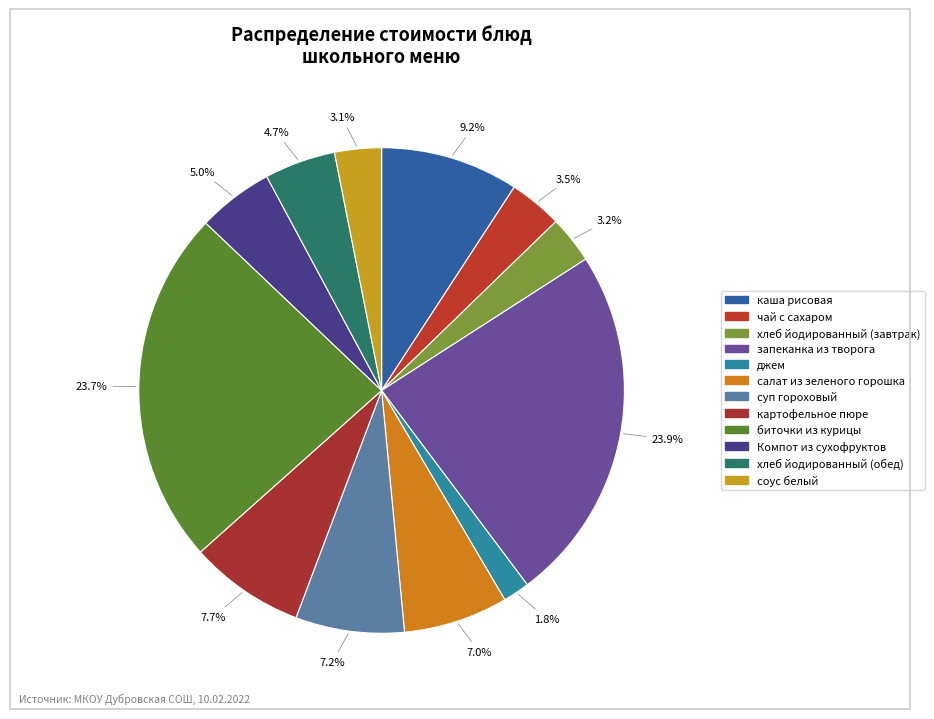

Is it true that картофельное пюре is 8% of the pie?

True